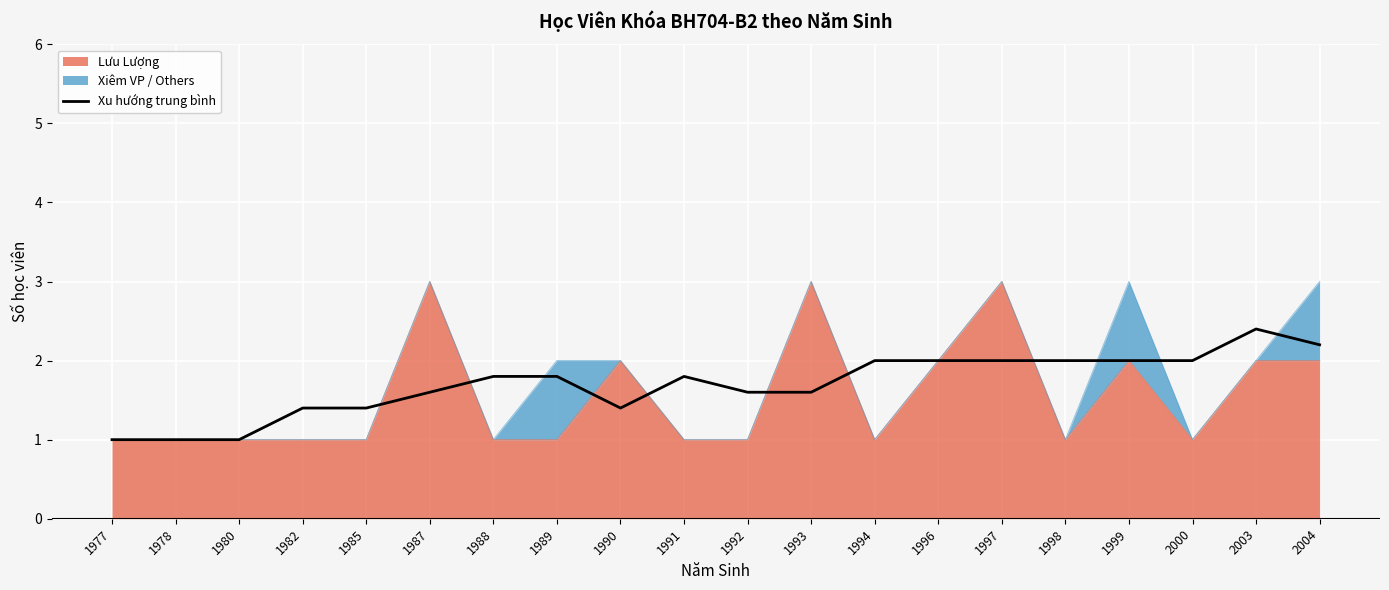

What is the difference between the second highest and second lowest values?

1.2